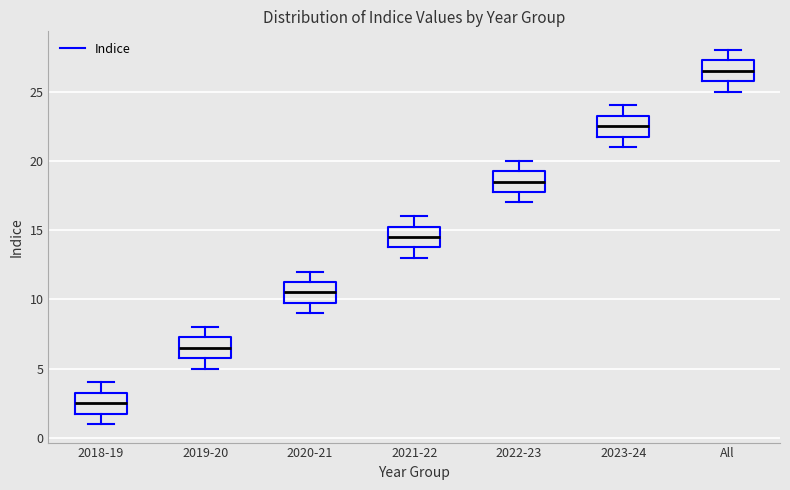

Where does the lower whisker of the box for 2019-20 end on the y-axis? The values are not printed on the chart, so give them approximately, as read against the axis.

5.0